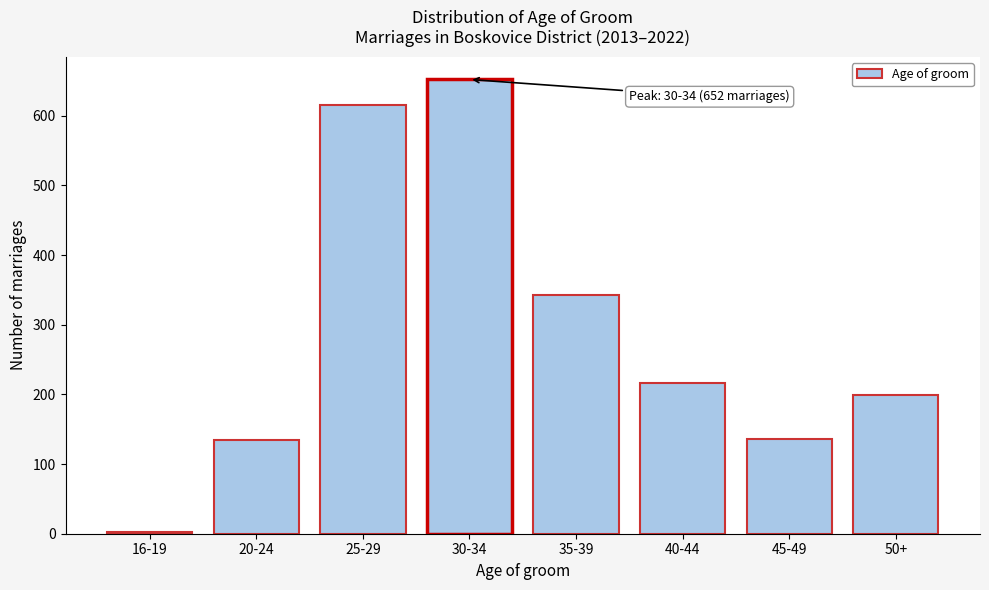

Approximately how many times larger is the value at 50+ compared to 20-24?

1.5